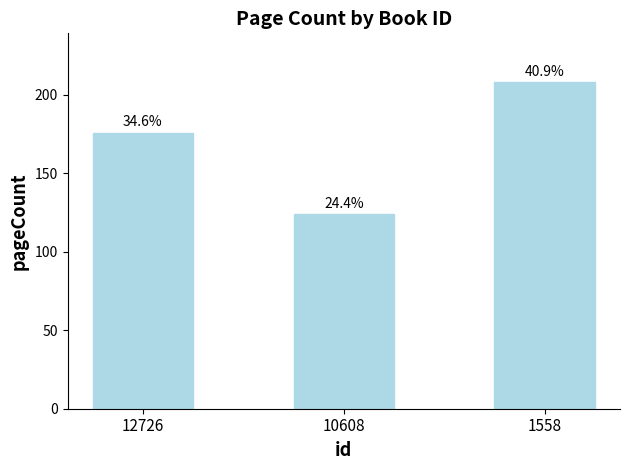

At which label is the value closest to 166?

12726